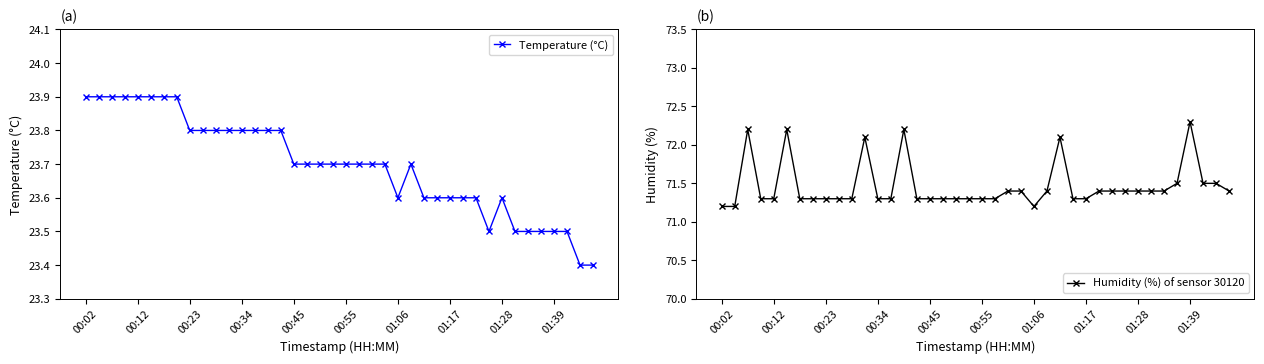

The value of Temperature (°C) at 01:17 is 23.6. True or false?

True